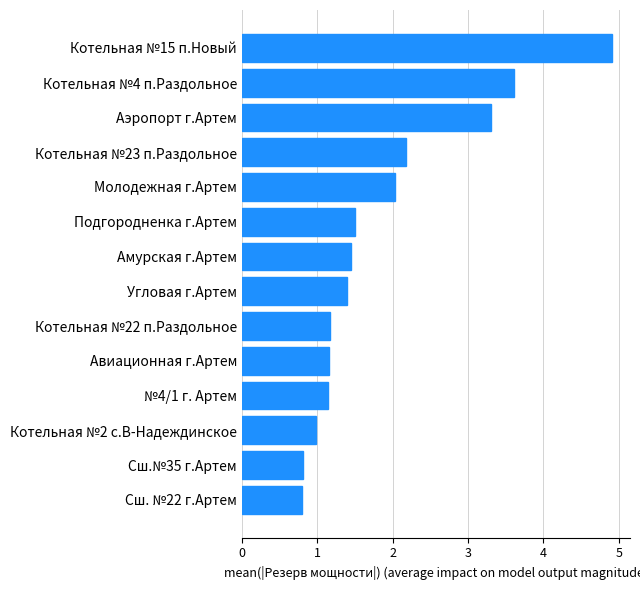

What value does the data have at Молодежная г.Артем?

2.0